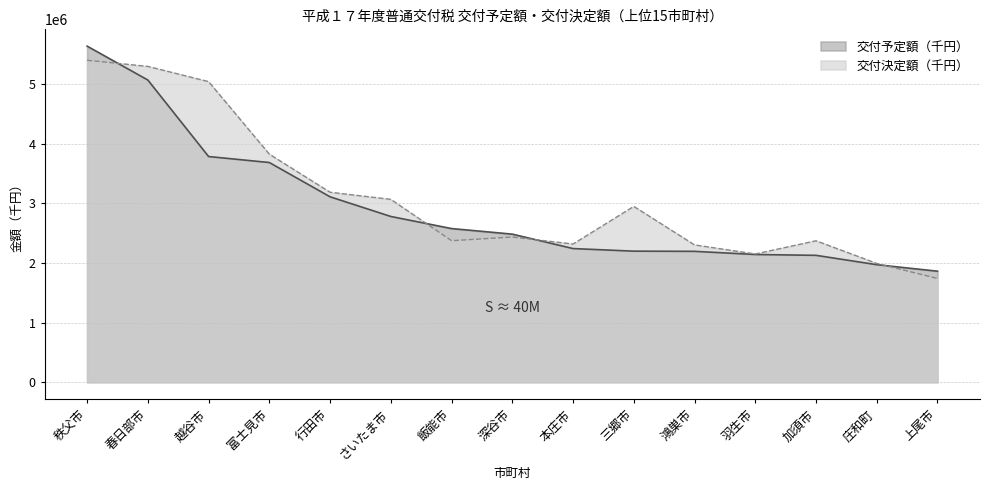

Is it true that 交付決定額（千円） equals 5295763 at 春日部市?

True